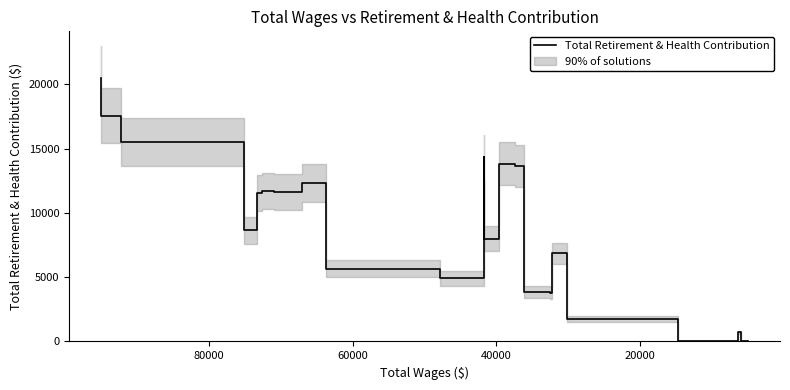

True or false: the data shows 5224 at 25.

False